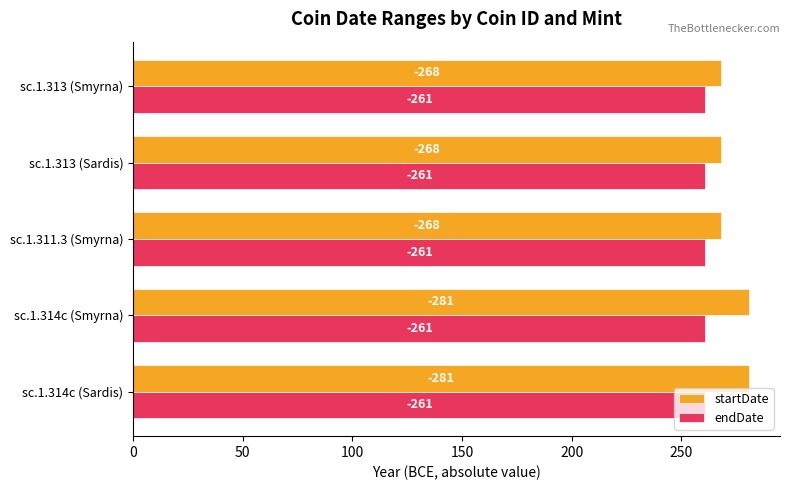

What are all the series names shown in the legend?

startDate, endDate